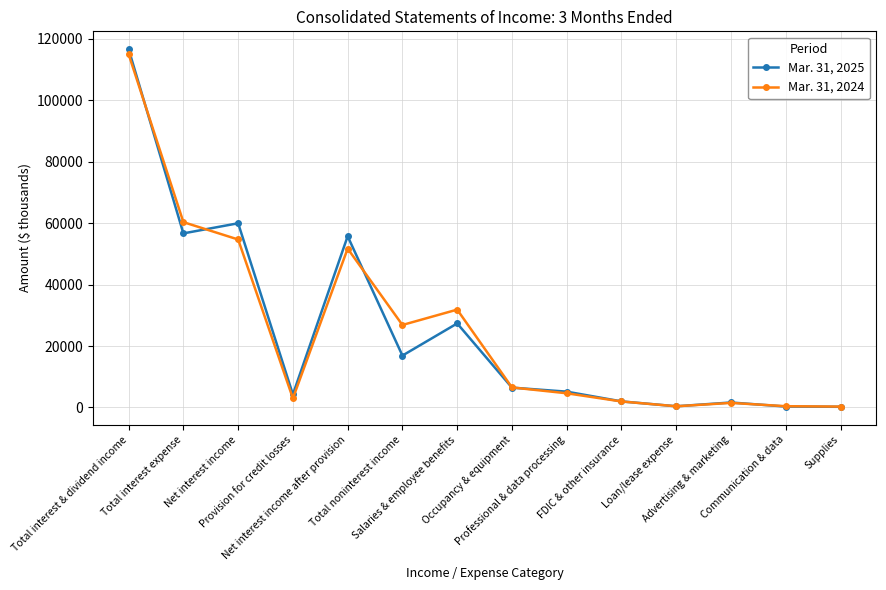

What is the greatest value displayed?

116673